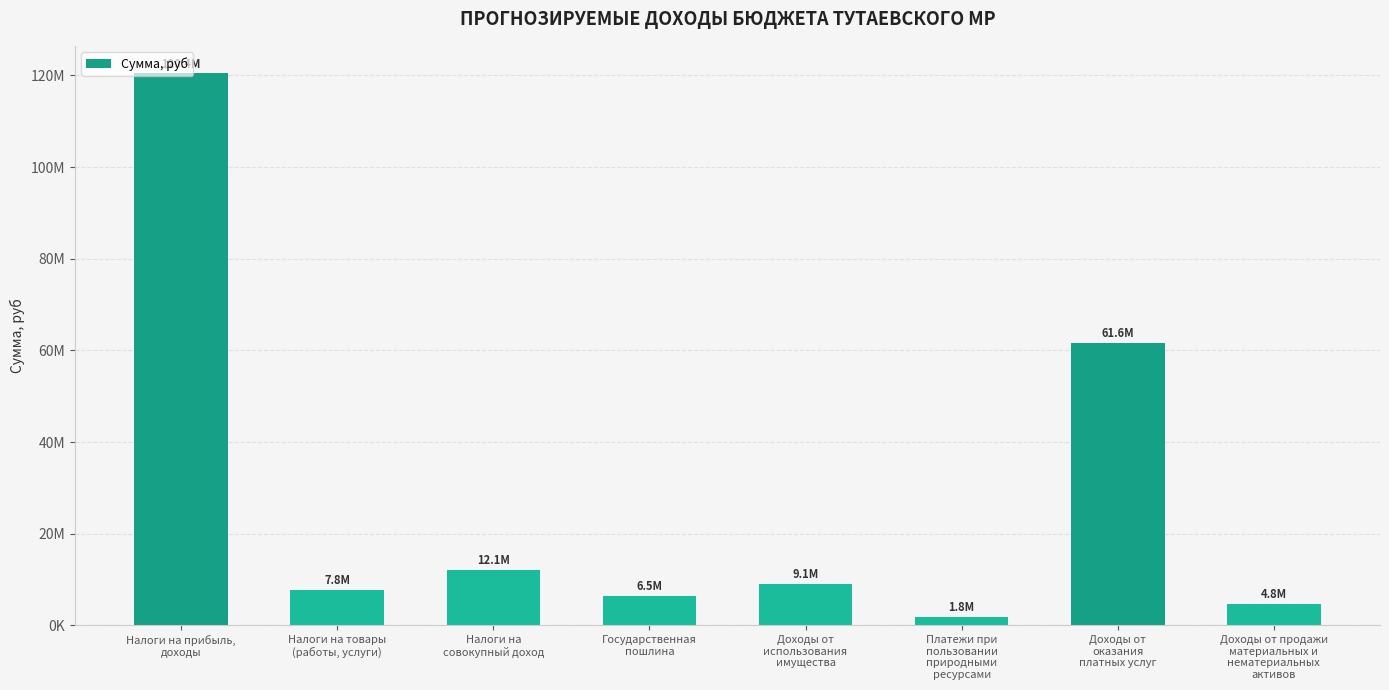

What is the sum of all values?

224045218